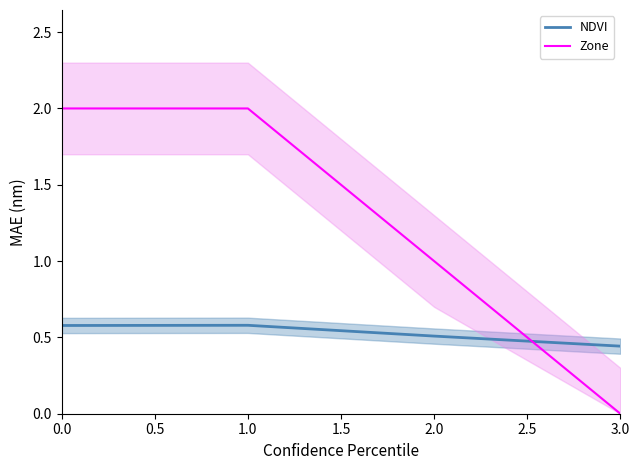

Does the chart display data point markers on the line(s)?

No